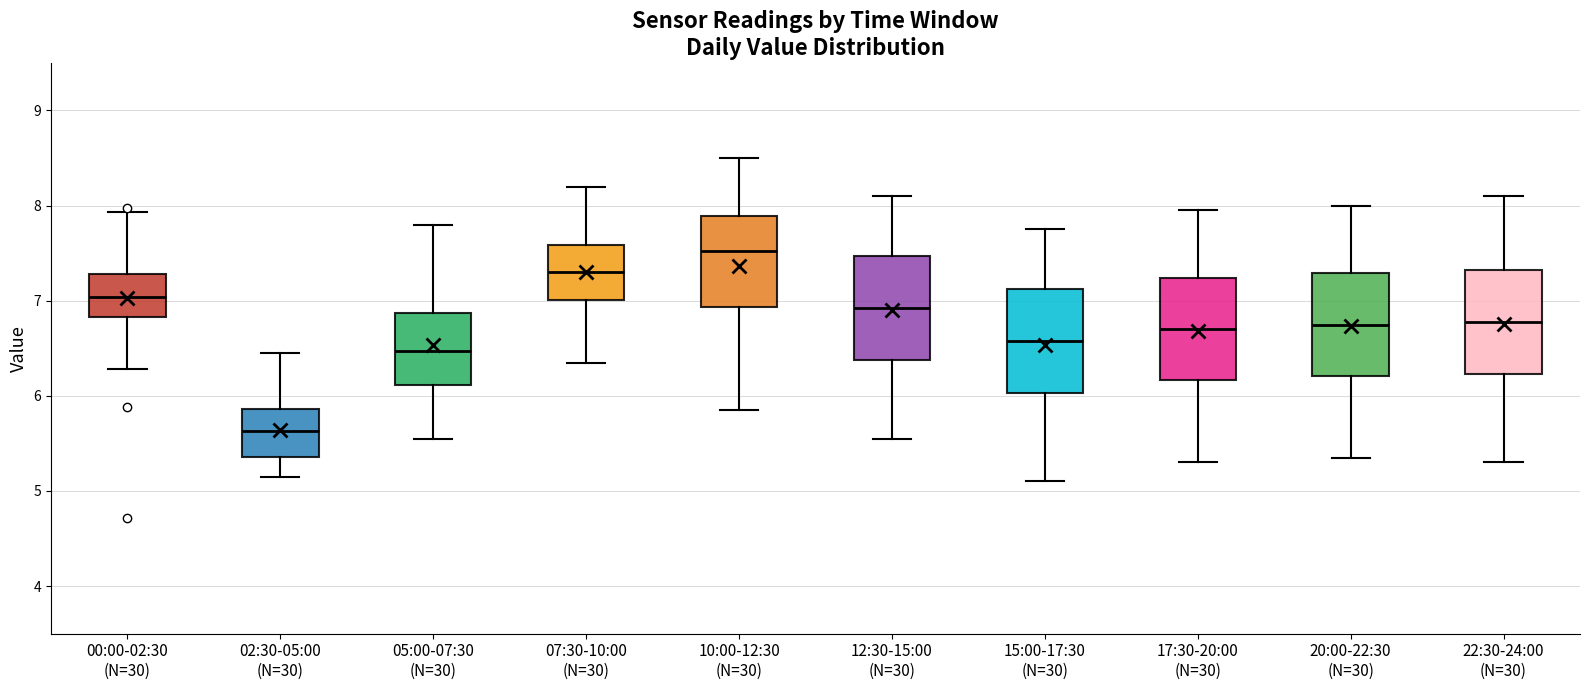

Which box has the lowest median line?

02:30-05:00 (N=30)